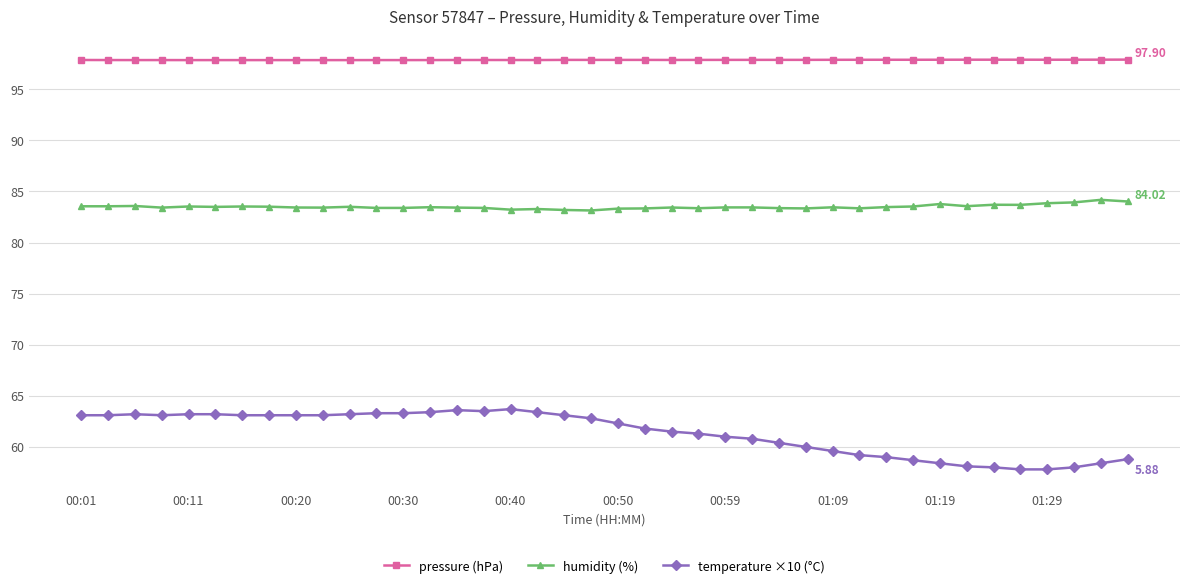

What is the highest value of the humidity (%) series?

84.2